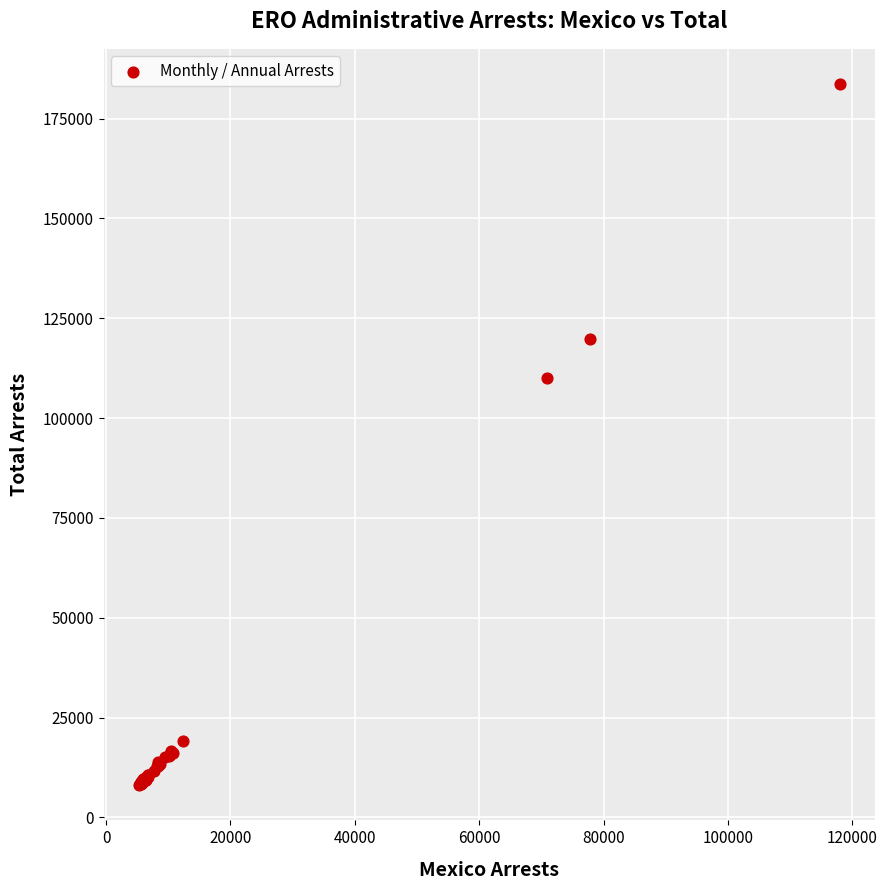

What Y value in the scatter plot is closest to 95875?

110100